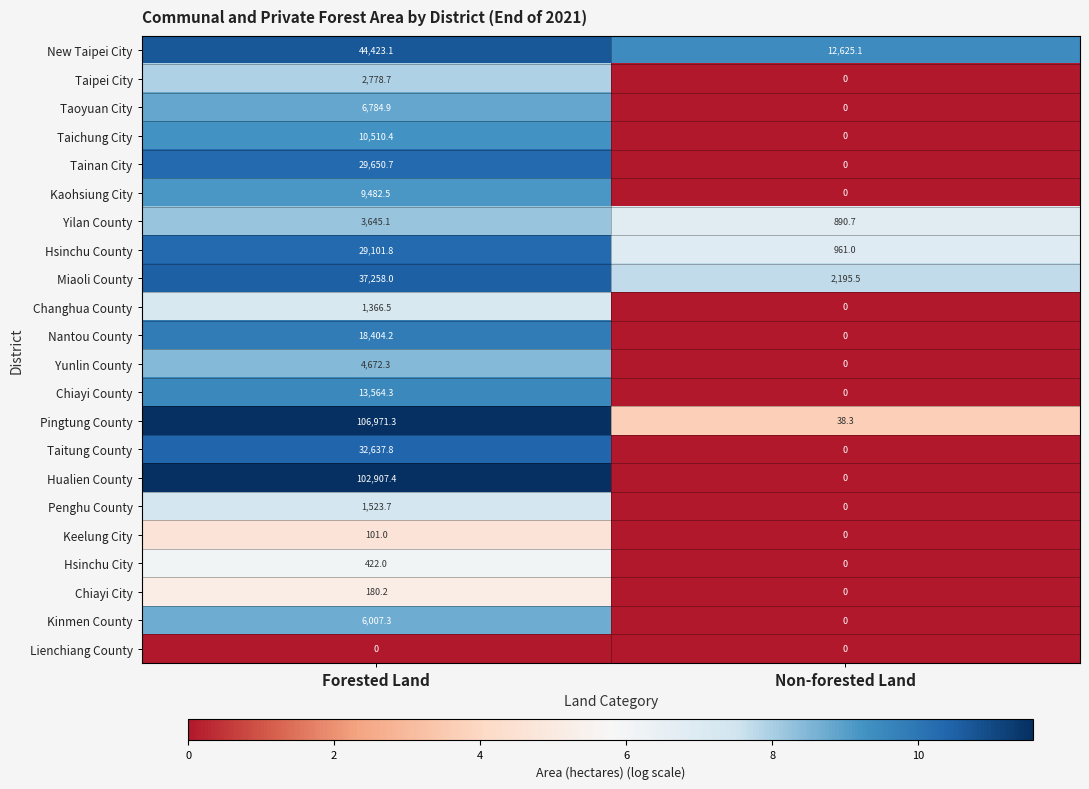

Which category has the lowest value in the Tainan City series?

Non-forested Land